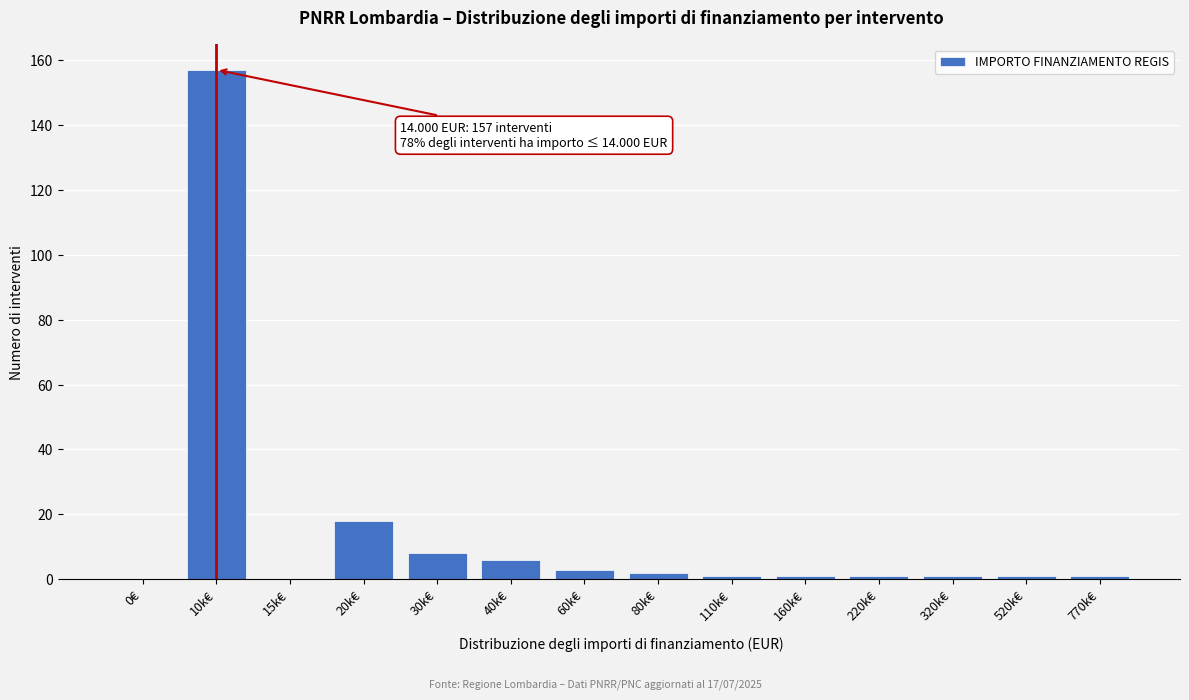

Reading left to right, what are all the values shown in this chart?

0€=0	10k€=157	15k€=0	20k€=18	30k€=8	40k€=6	60k€=3	80k€=2	110k€=1	160k€=1	220k€=1	320k€=1	520k€=1	770k€=1